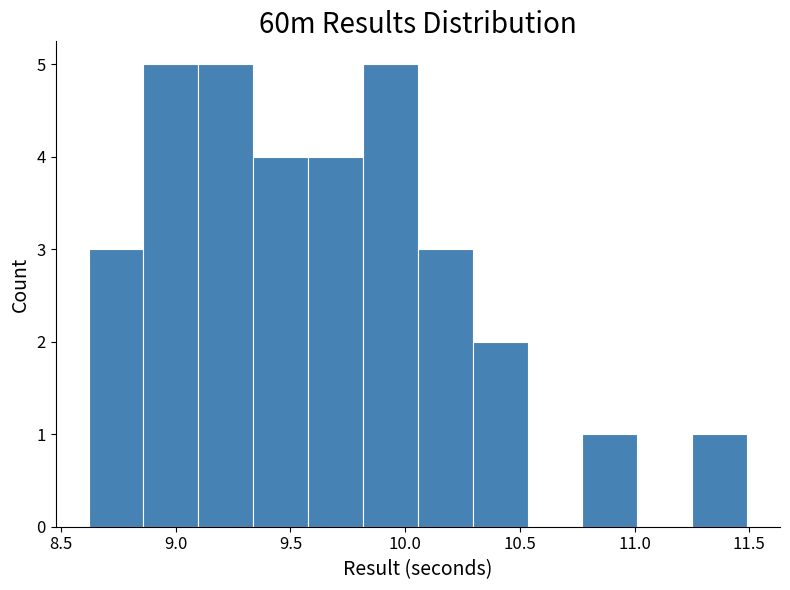

Reading left to right, list every bar in this chart as the range it spans on the x-axis followed by its height. Neither the bar edges nor the heights are printed on the chart, so give them approximately, as read against the axes.

8.60 to 8.85: 3
8.85 to 9.10: 5
9.10 to 9.35: 5
9.35 to 9.60: 4
9.60 to 9.80: 4
9.80 to 10.05: 5
10.05 to 10.30: 3
10.30 to 10.55: 2
10.55 to 10.75: 0
10.75 to 11.00: 1
11.00 to 11.25: 0
11.25 to 11.50: 1